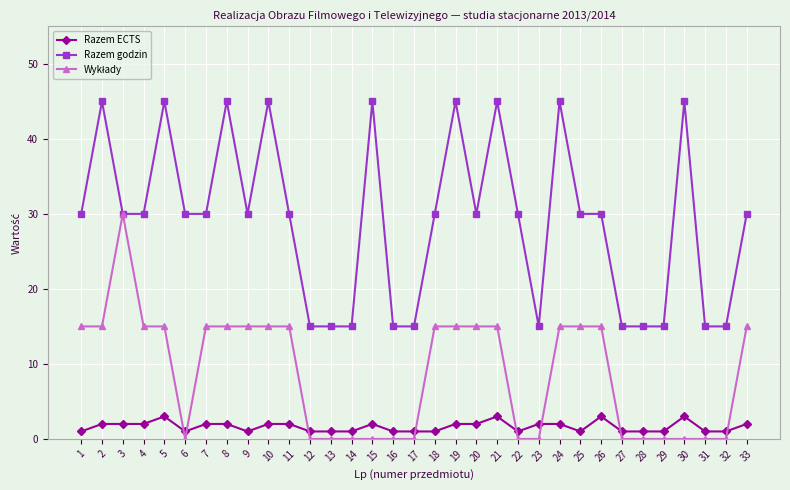

What is the difference between the maximum and minimum values in the Razem godzin series?

30